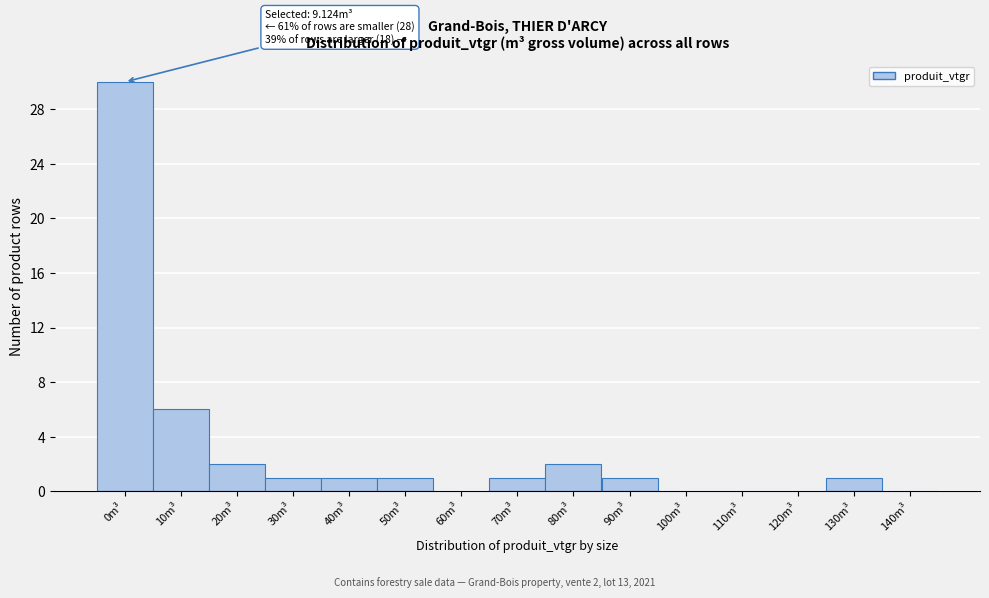

Reading left to right, list all the values displayed in this chart.

0m³=30	10m³=6	20m³=2	30m³=1	40m³=1	50m³=1	60m³=0	70m³=1	80m³=2	90m³=1	100m³=0	110m³=0	120m³=0	130m³=1	140m³=0